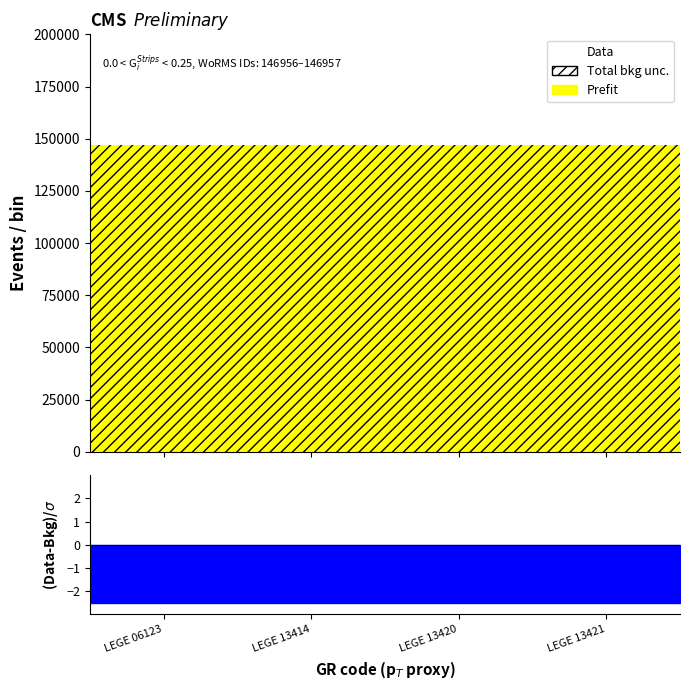

List the series in order of their peak value, lowest first.

Prefit, Total bkg unc.